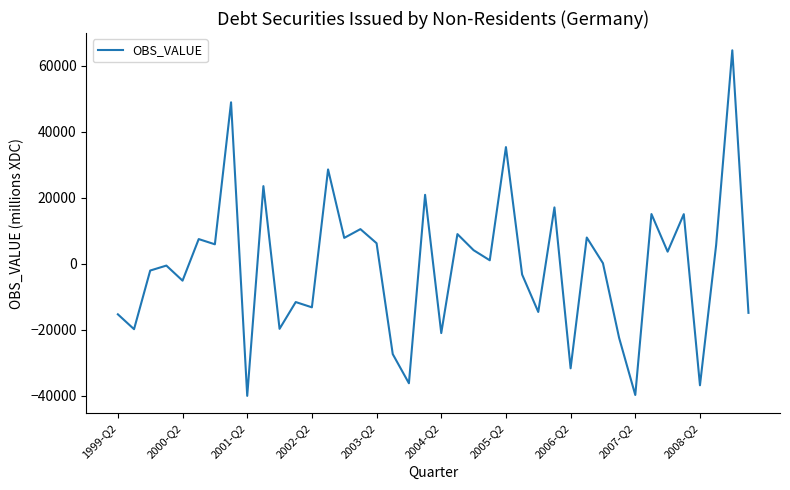

What is the difference between the second highest and minimum values?

88874